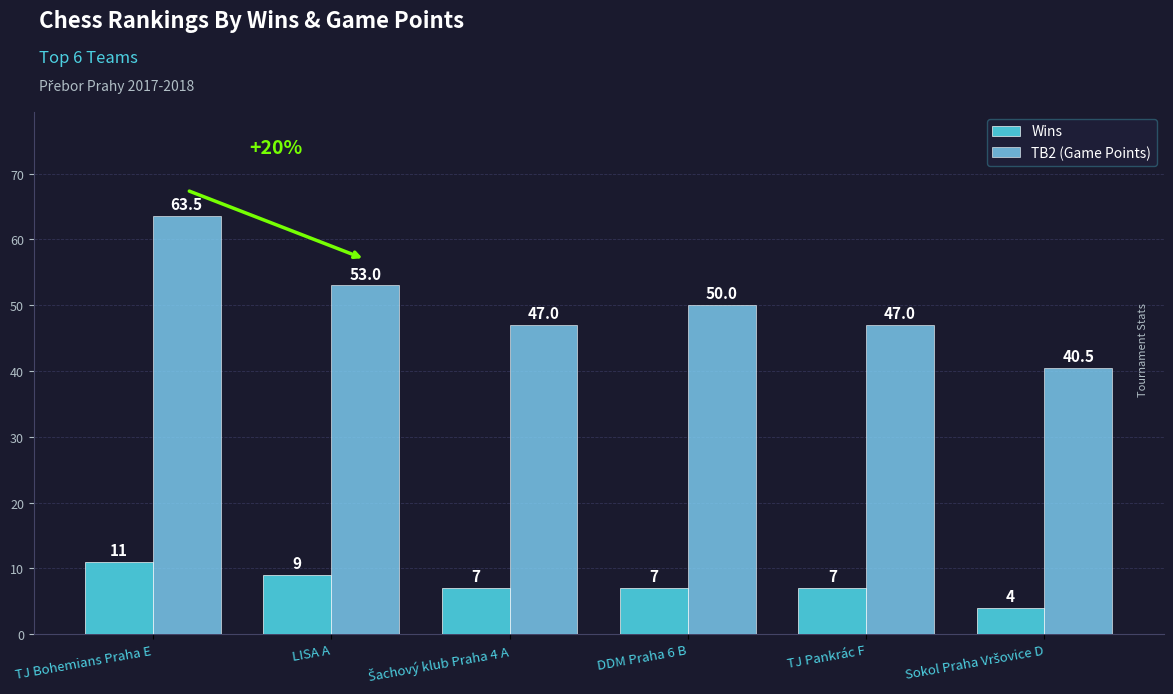

The TB2 (Game Points) series shows 63.5 at TJ Bohemians Praha E. True or false?

True